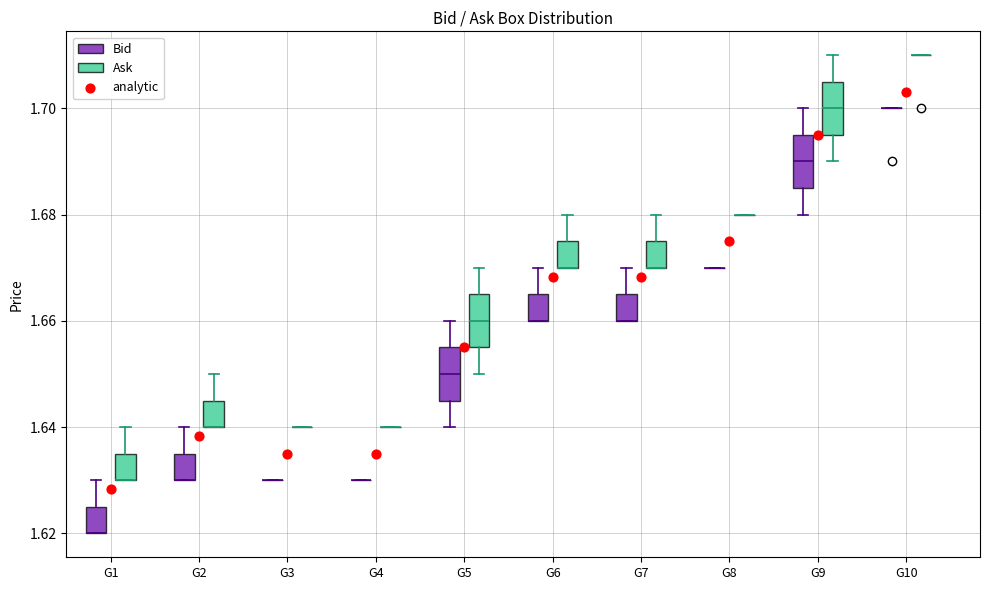

Reading left to right, transcribe this box plot: for each box, give where its median line is, the range the box spans, and where its two whiskers end, as read against the y-axis. The values are not printed on the chart, so give them approximately, as read against the axis.

G1 (Bid): median 1.620 (drawn on the box's lower edge), box 1.620 to 1.626, whiskers 1.620 to 1.630
G1 (Ask): median 1.630 (drawn on the box's lower edge), box 1.630 to 1.636, whiskers 1.630 to 1.640
G2 (Bid): median 1.630 (drawn on the box's lower edge), box 1.630 to 1.636, whiskers 1.630 to 1.640
G2 (Ask): median 1.640 (drawn on the box's lower edge), box 1.640 to 1.646, whiskers 1.640 to 1.650
G3 (Bid): box collapsed to a line at 1.630, whiskers 1.630 to 1.630
G3 (Ask): box collapsed to a line at 1.640, whiskers 1.640 to 1.640
G4 (Bid): box collapsed to a line at 1.630, whiskers 1.630 to 1.630
G4 (Ask): box collapsed to a line at 1.640, whiskers 1.640 to 1.640
G5 (Bid): median 1.650, box 1.646 to 1.656, whiskers 1.640 to 1.660
G5 (Ask): median 1.660, box 1.656 to 1.666, whiskers 1.650 to 1.670
G6 (Bid): median 1.660 (drawn on the box's lower edge), box 1.660 to 1.666, whiskers 1.660 to 1.670
G6 (Ask): median 1.670 (drawn on the box's lower edge), box 1.670 to 1.676, whiskers 1.670 to 1.680
G7 (Bid): median 1.660 (drawn on the box's lower edge), box 1.660 to 1.666, whiskers 1.660 to 1.670
G7 (Ask): median 1.670 (drawn on the box's lower edge), box 1.670 to 1.676, whiskers 1.670 to 1.680
G8 (Bid): box collapsed to a line at 1.670, whiskers 1.670 to 1.670
G8 (Ask): box collapsed to a line at 1.680, whiskers 1.680 to 1.680
G9 (Bid): median 1.690, box 1.686 to 1.696, whiskers 1.680 to 1.700
G9 (Ask): median 1.700, box 1.696 to 1.706, whiskers 1.690 to 1.710
G10 (Bid): box collapsed to a line at 1.700, whiskers 1.700 to 1.700
G10 (Ask): box collapsed to a line at 1.710, whiskers 1.710 to 1.710